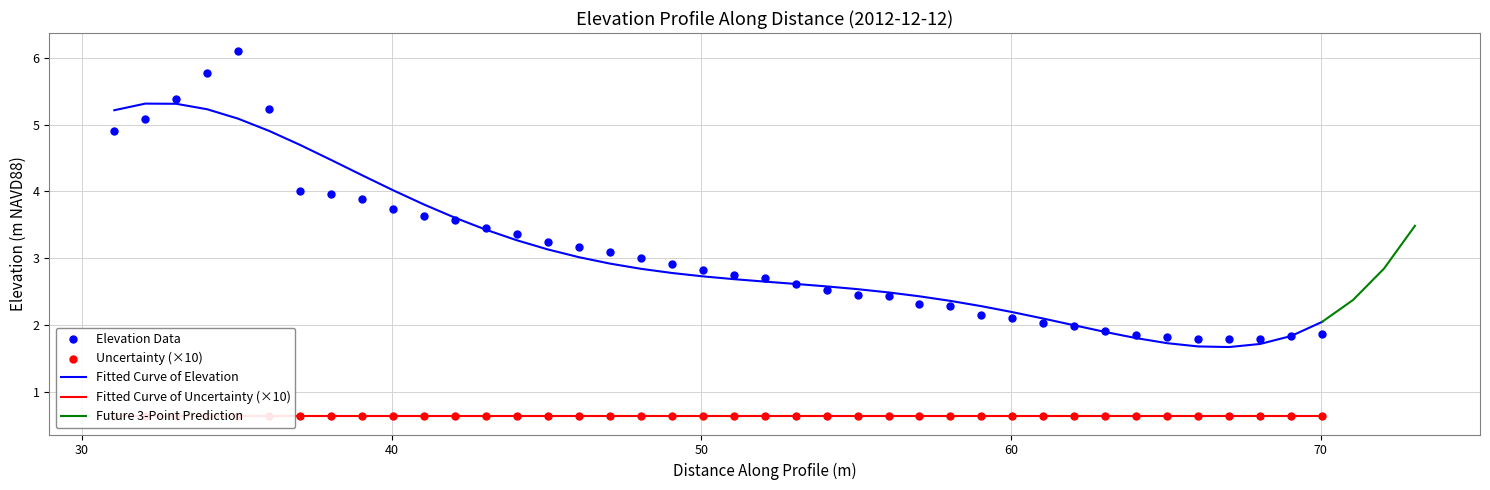

What is the maximum value for Fitted Curve of Elevation?

5.3